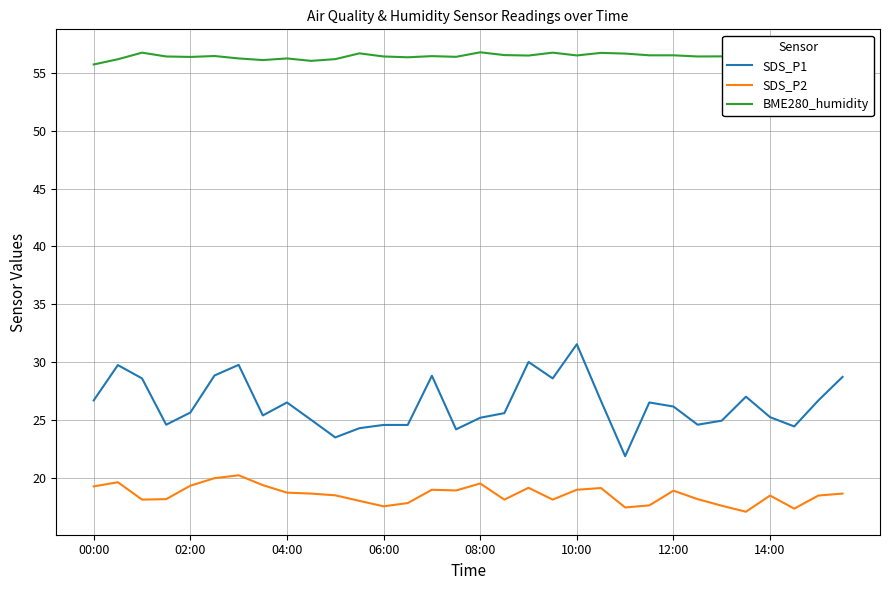

What is the sum of all BME280_humidity values?

1805.5